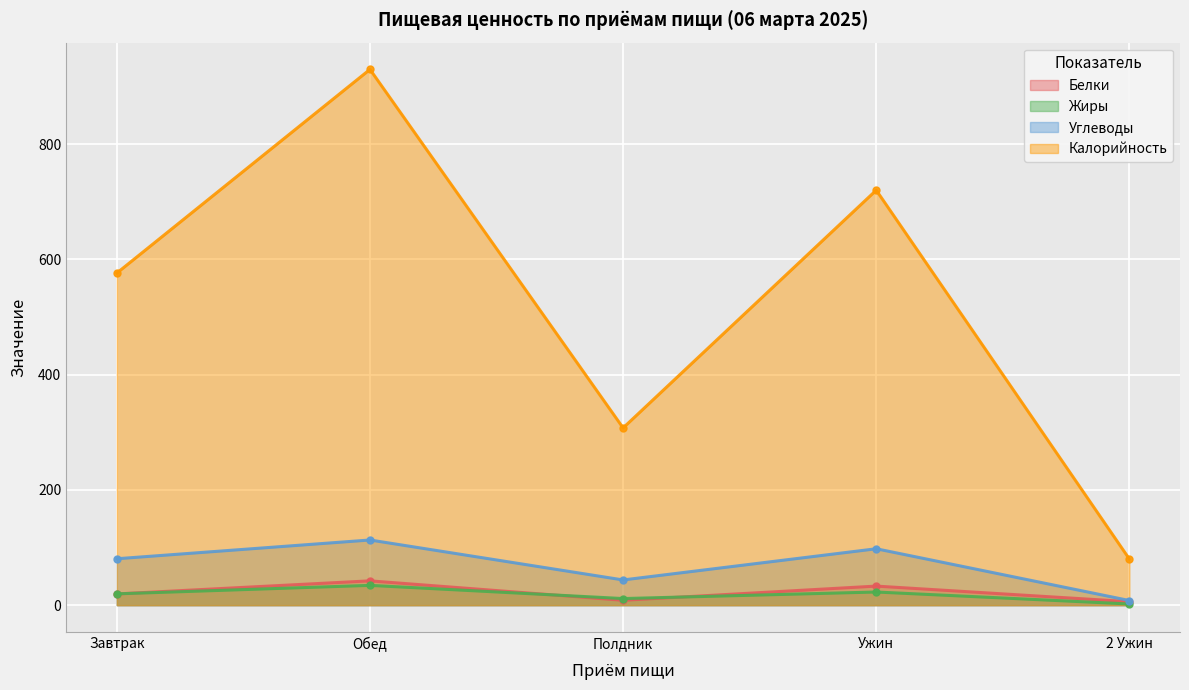

The Белки series shows 19.4 at Завтрак. True or false?

True